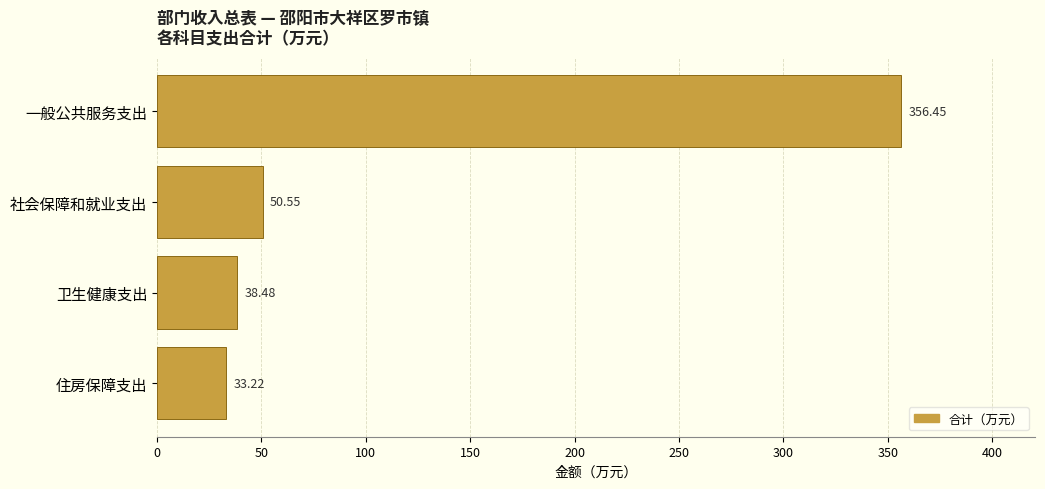

What is the ratio of the value at 卫生健康支出 to the value at 住房保障支出?

1.2